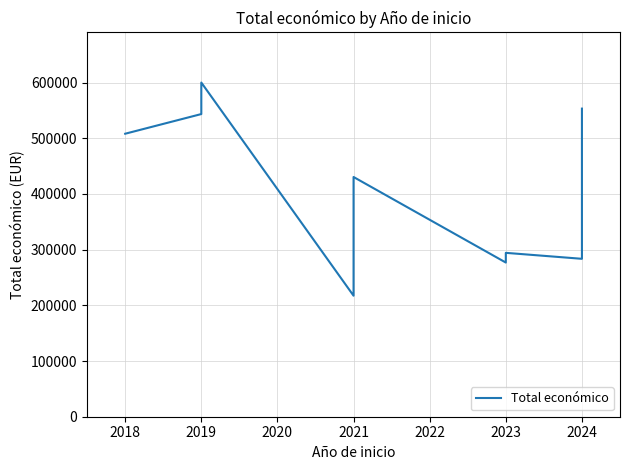

What is the maximum value shown in the chart?

600000